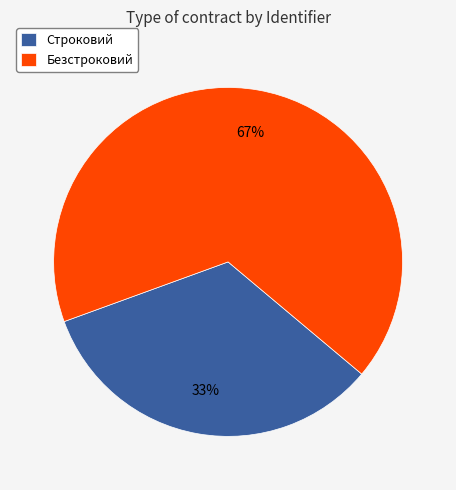

Approximately how many times larger is the value at Безстроковий compared to Строковий?

2.0